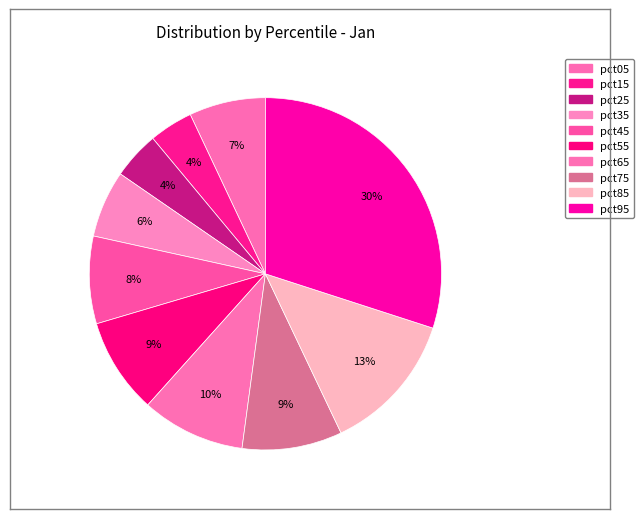

How many segments does this pie chart have?

10